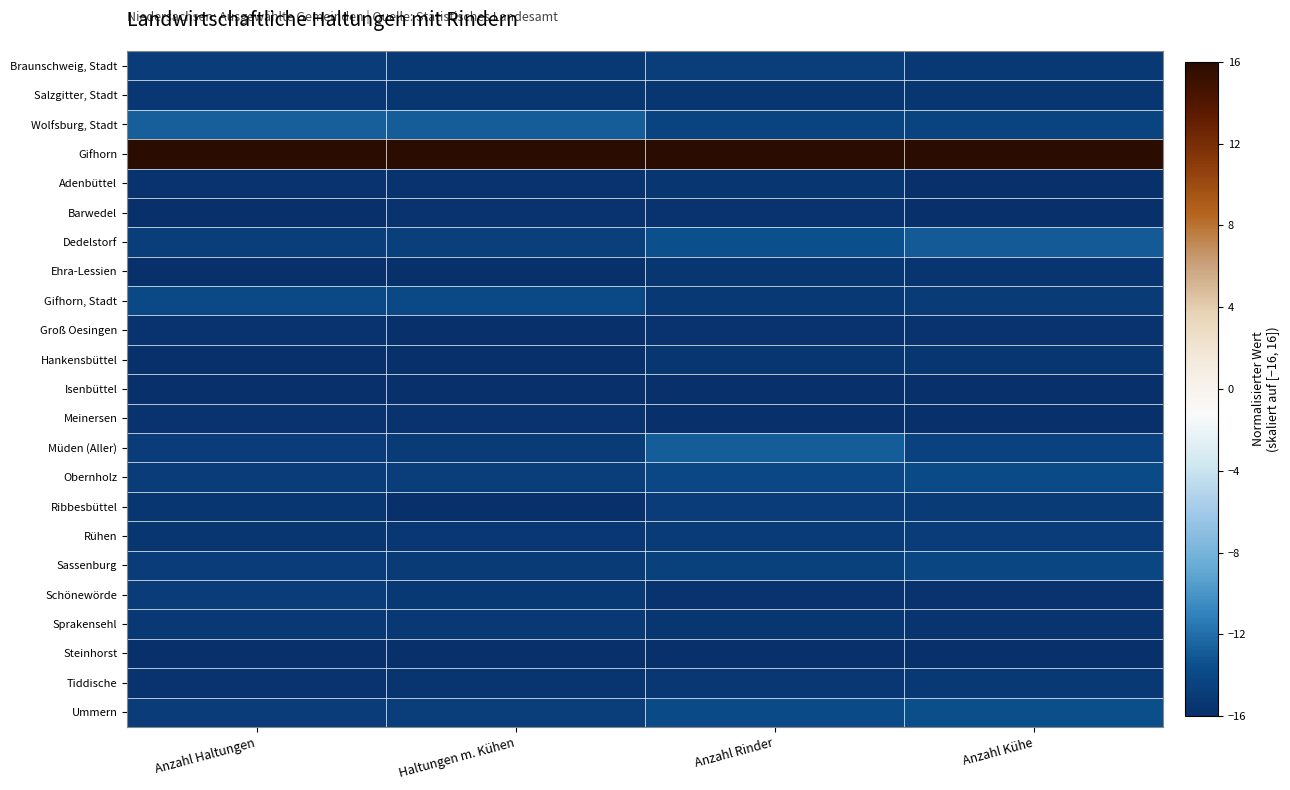

Which has a higher value, Anzahl Rinder or Anzahl Kühe?

Anzahl Rinder